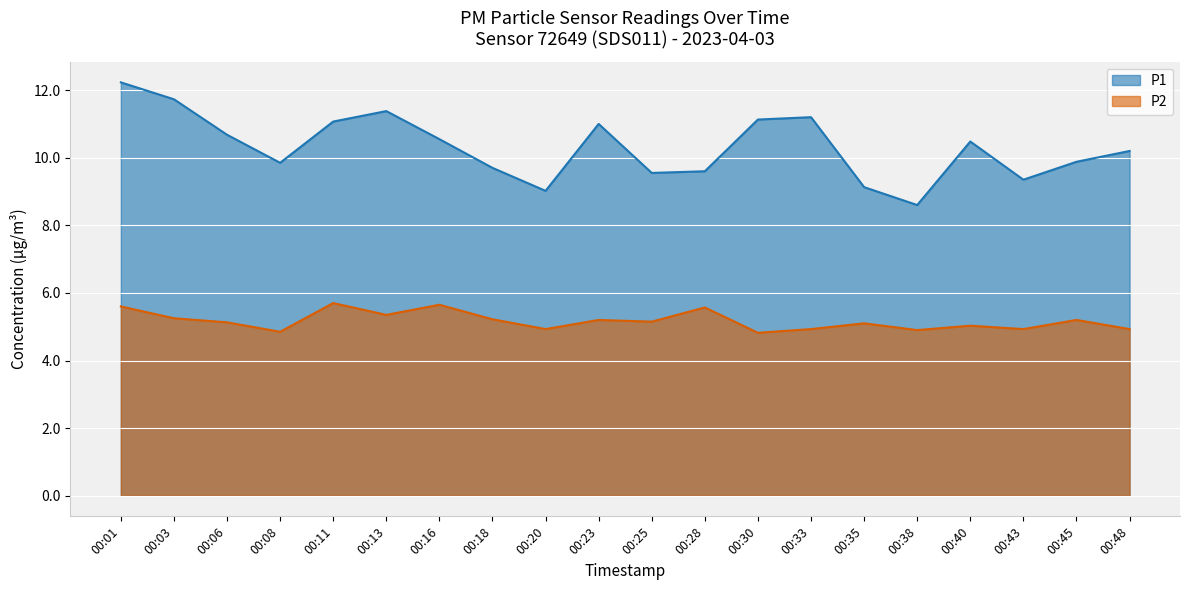

True or false: P1 and P2 intersect in this chart.

False